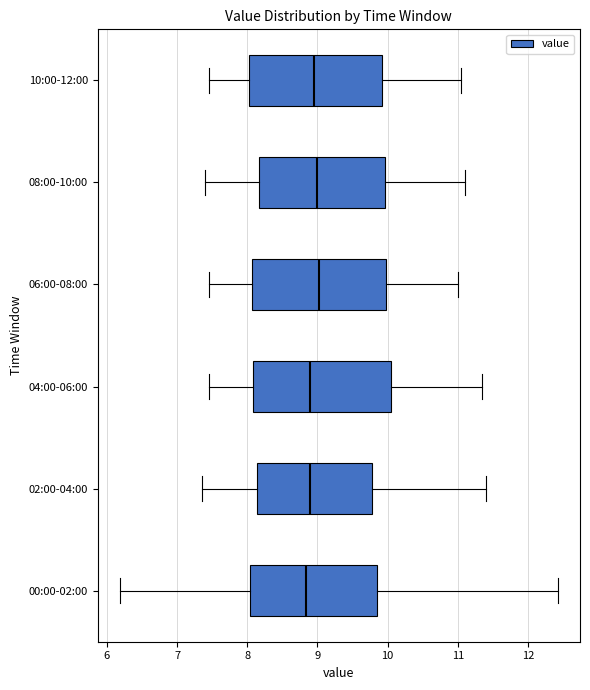

Reading bottom to top, read every box against the x-axis: the position of its median line, the range the box covers, and the ends of its whiskers. The values are not printed on the chart, so give them approximately, as read against the axis.

00:00-02:00: median 8.8, box 8.0 to 9.9, whiskers 6.2 to 12.4
02:00-04:00: median 8.9, box 8.1 to 9.8, whiskers 7.4 to 11.4
04:00-06:00: median 8.9, box 8.1 to 10.1, whiskers 7.5 to 11.4
06:00-08:00: median 9.0, box 8.1 to 10.0, whiskers 7.5 to 11.0
08:00-10:00: median 9.0, box 8.2 to 10.0, whiskers 7.4 to 11.1
10:00-12:00: median 9.0, box 8.0 to 9.9, whiskers 7.5 to 11.1